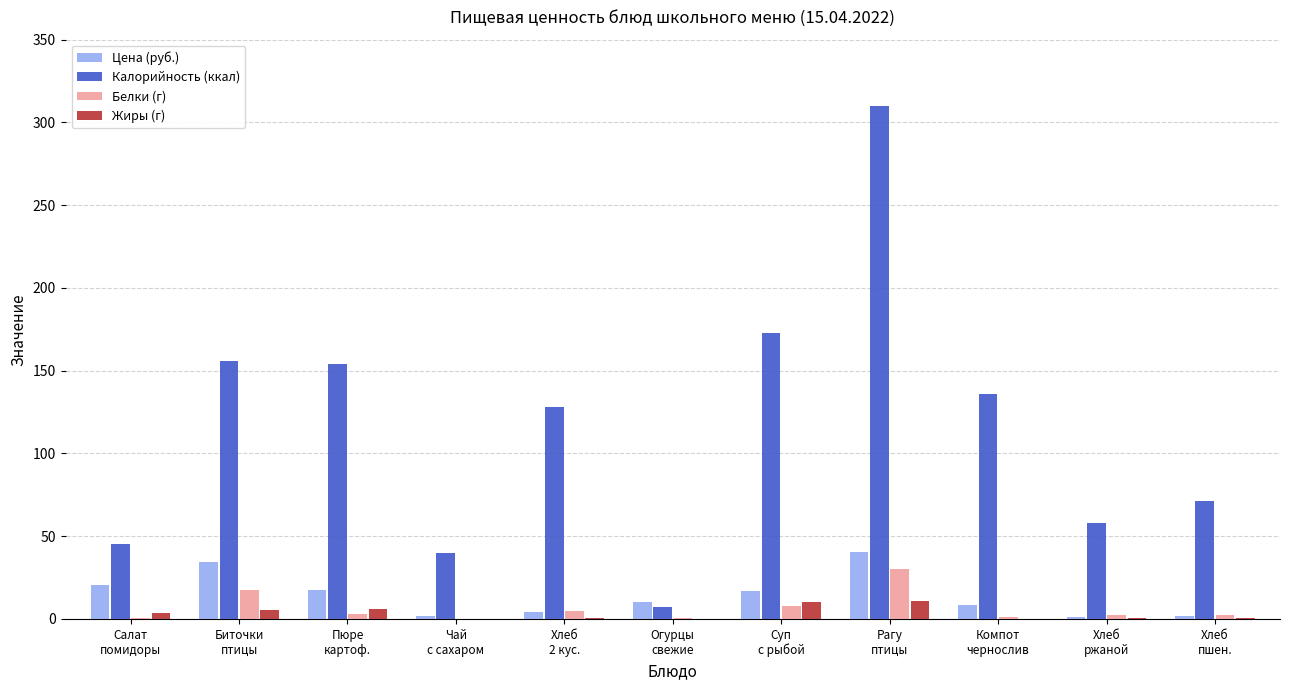

How many distinct data groups are displayed?

4